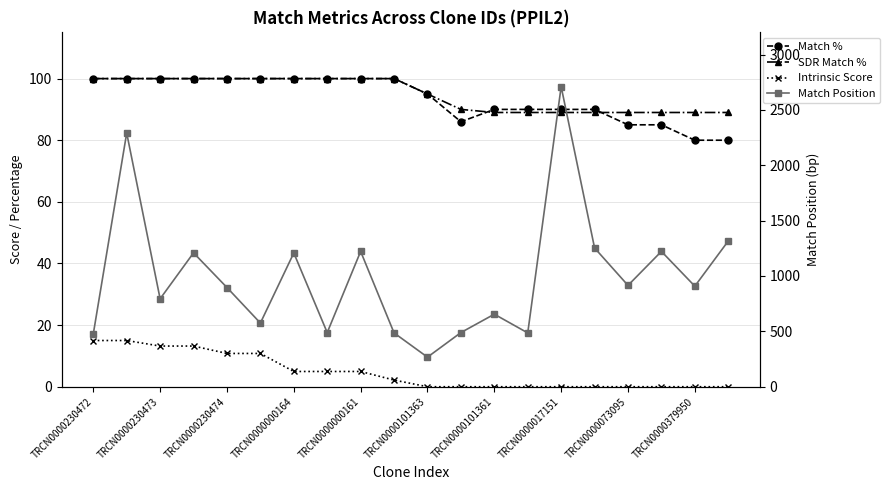

What is the difference between the maximum and second lowest values in the Intrinsic Score series?

15.0